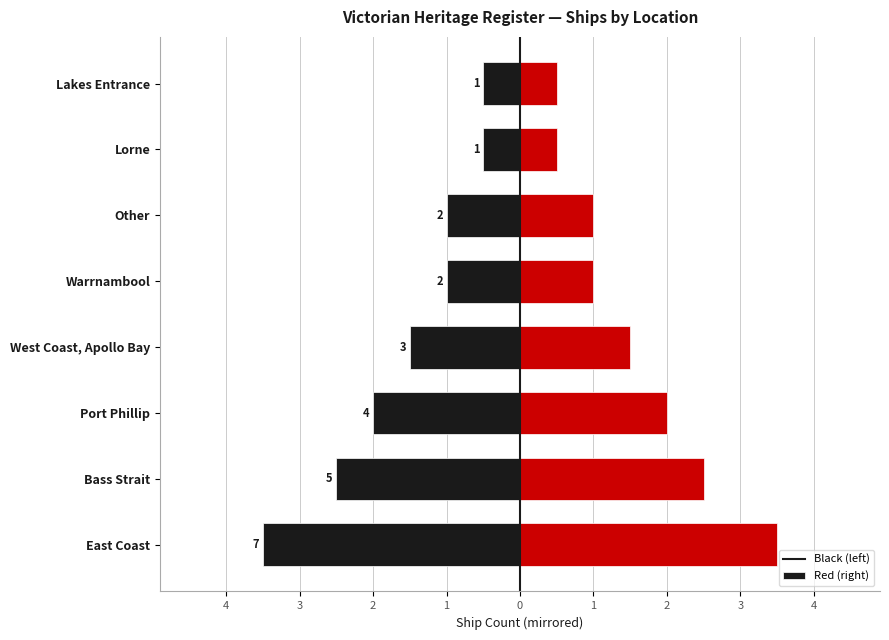

Between East Coast and West Coast, Apollo Bay, which series saw the biggest shift?

Left